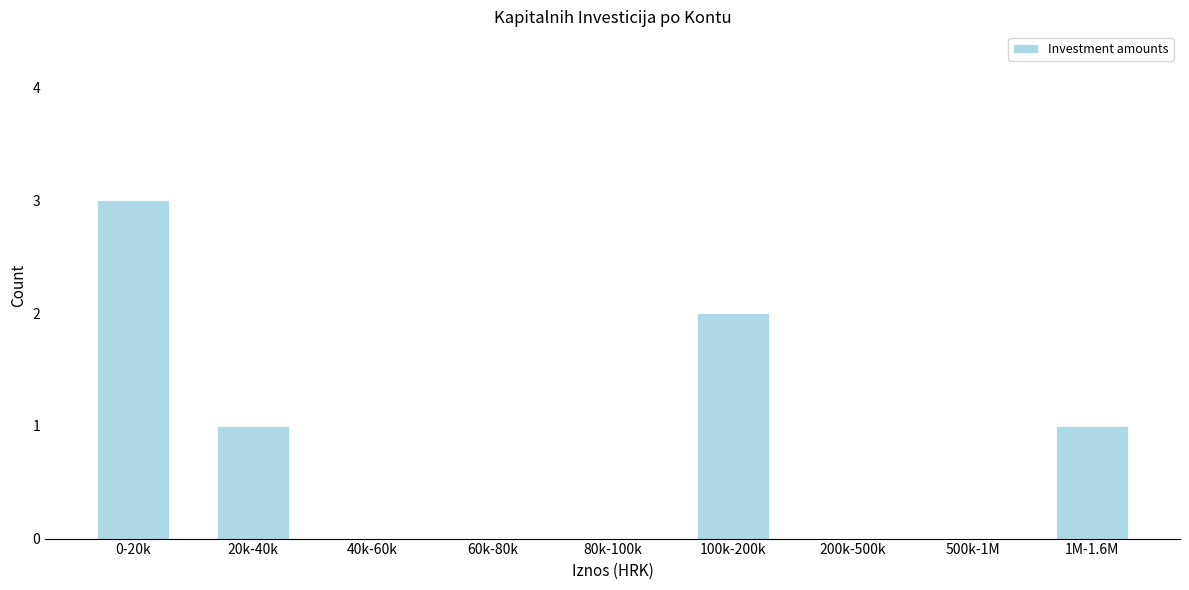

Reading right to left, transcribe all the data shown in this chart.

1M-1.6M=1	500k-1M=0	200k-500k=0	100k-200k=2	80k-100k=0	60k-80k=0	40k-60k=0	20k-40k=1	0-20k=3